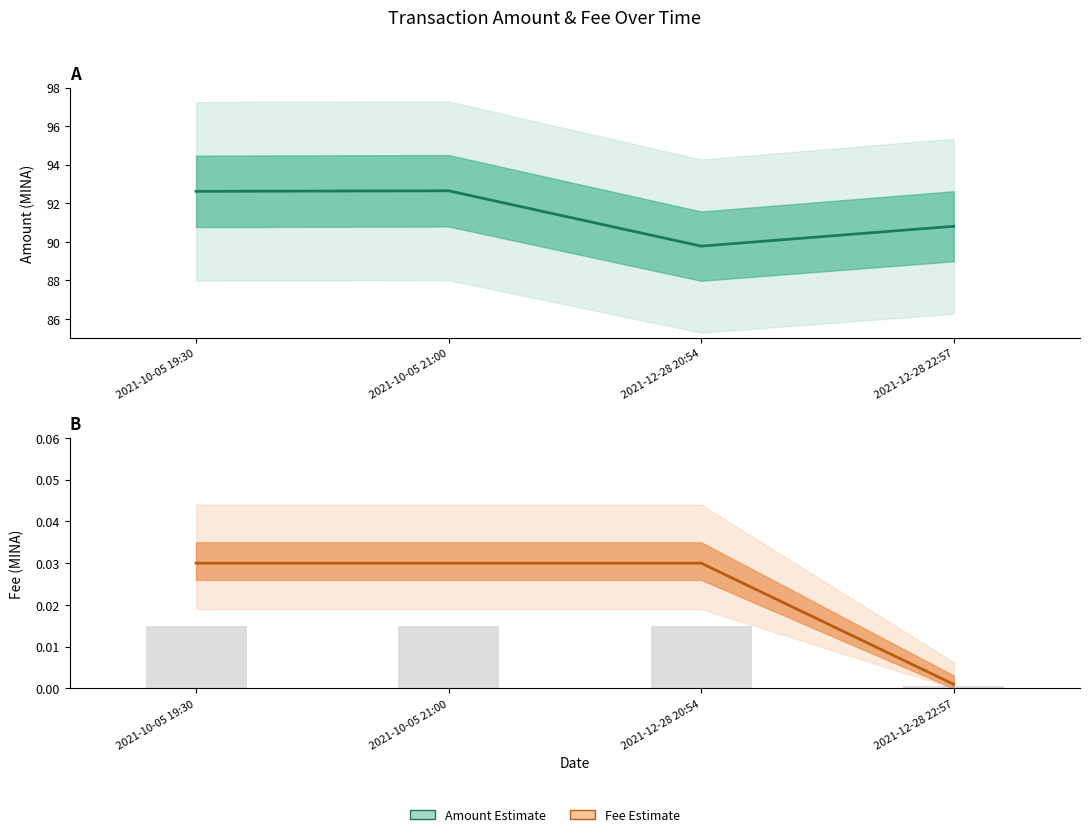

The Fee series shows 0.0 at 2021-10-05 19:30. True or false?

True